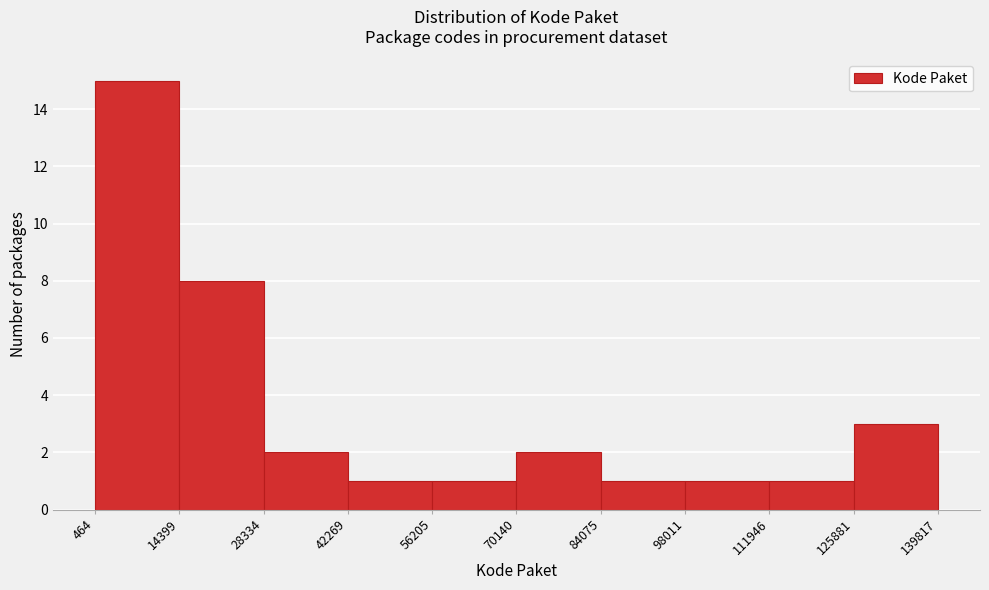

What is the height of the bar covering 14399 to 28334 on the x-axis? The values are not printed on the chart, so give them approximately, as read against the axis.

8